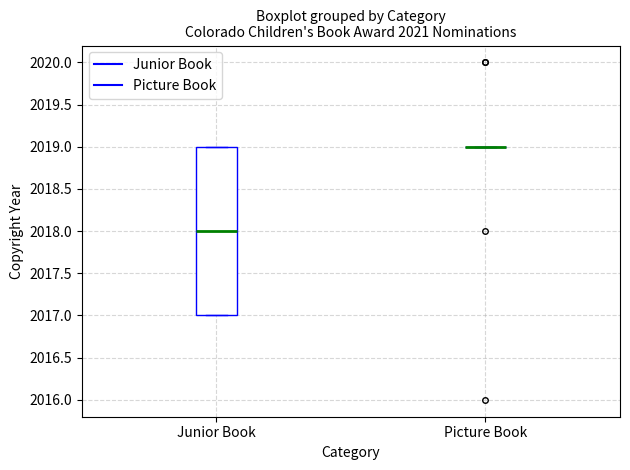

Reading left to right, transcribe this box plot: for each box, give where its median line is, the range the box spans, and where its two whiskers end, as read against the y-axis. The values are not printed on the chart, so give them approximately, as read against the axis.

Junior Book: median 2018, box 2017 to 2019, whiskers 2017 to 2019
Picture Book: box collapsed to a line at 2019, whiskers 2019 to 2019